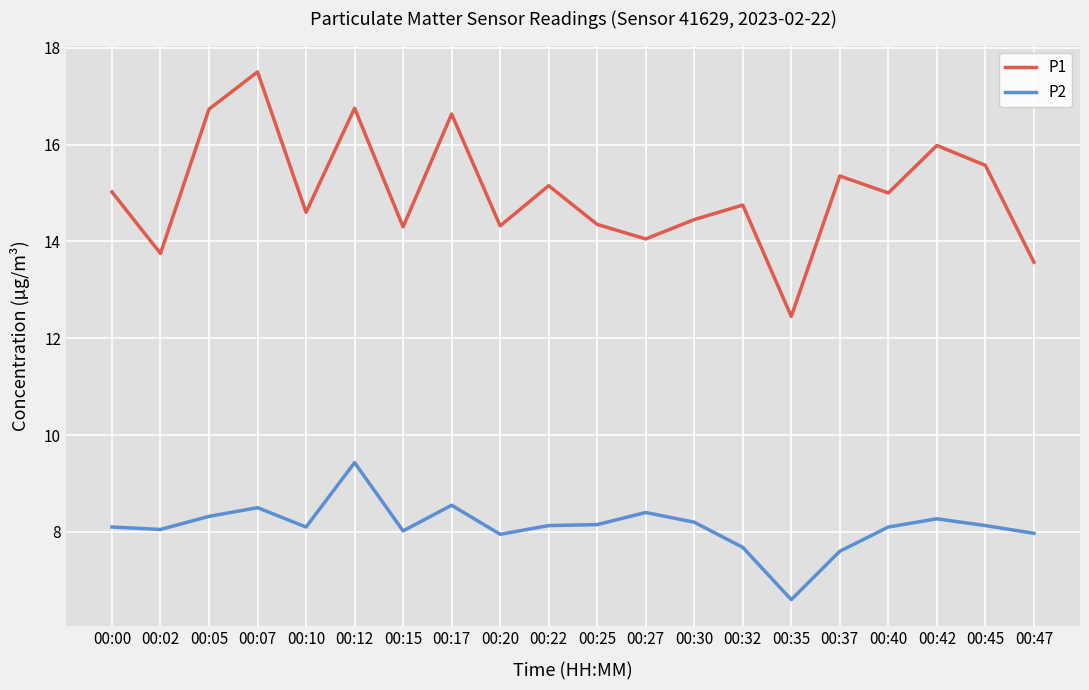

Where is the first local maximum for P2?

00:07